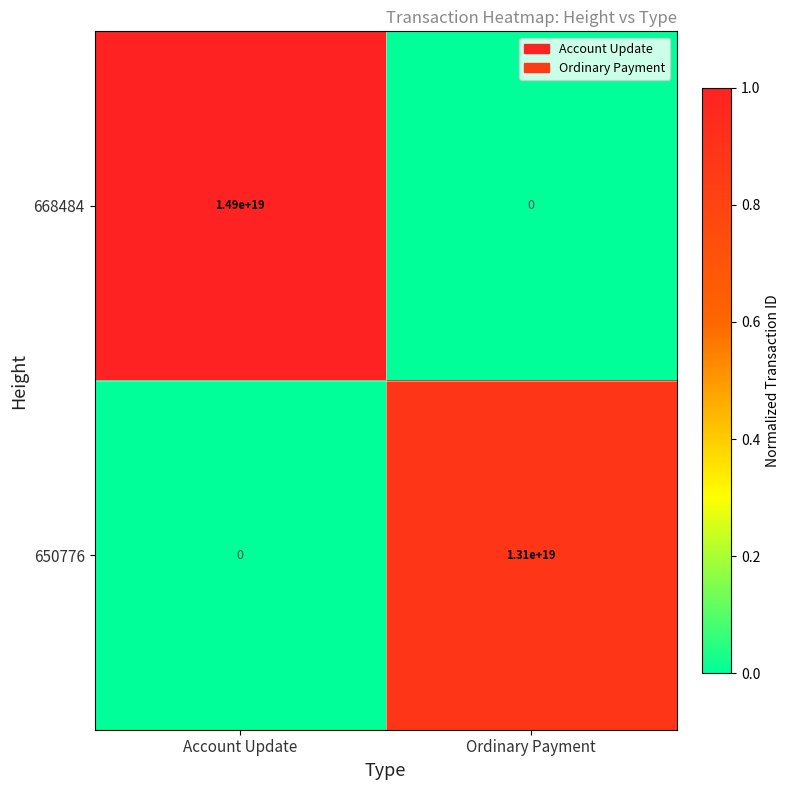

Rank the series at Ordinary Payment from lowest to highest value.

668484, 650776